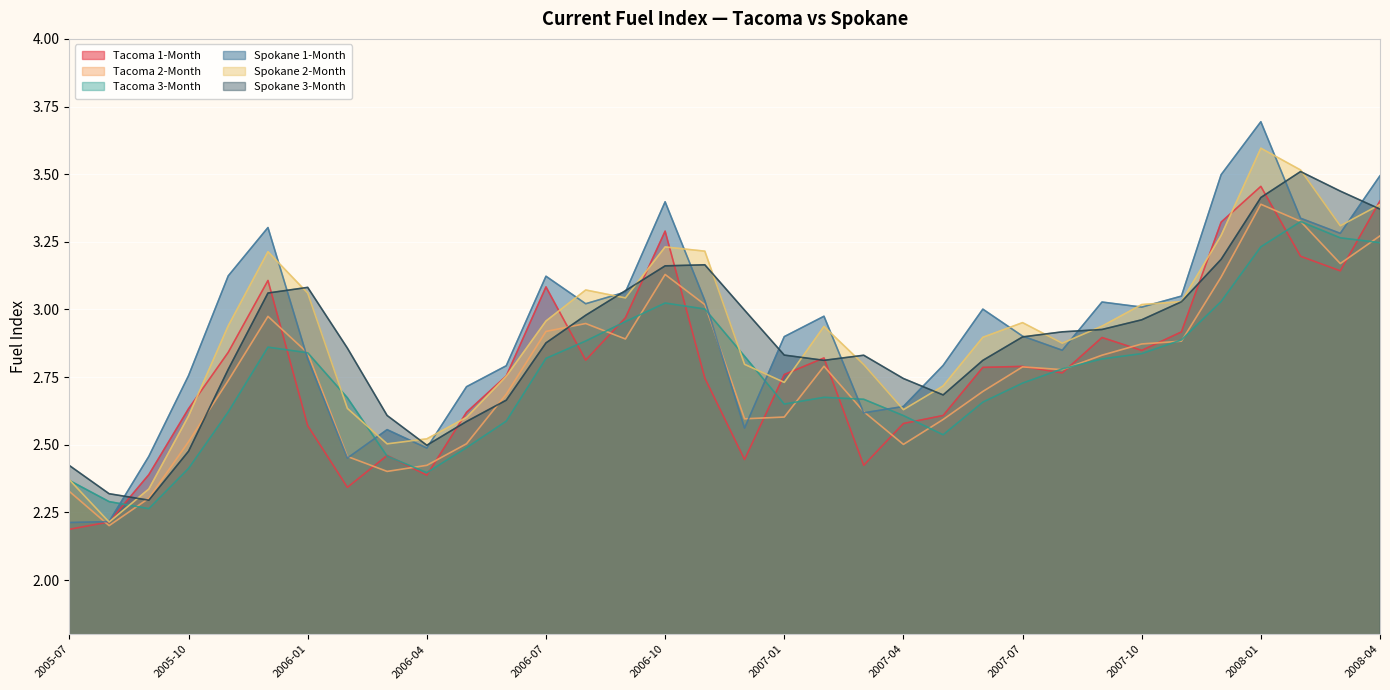

List the series in order of their peak value, lowest first.

Tacoma 3-Month, Tacoma 2-Month, Tacoma 1-Month, Spokane 3-Month, Spokane 2-Month, Spokane 1-Month